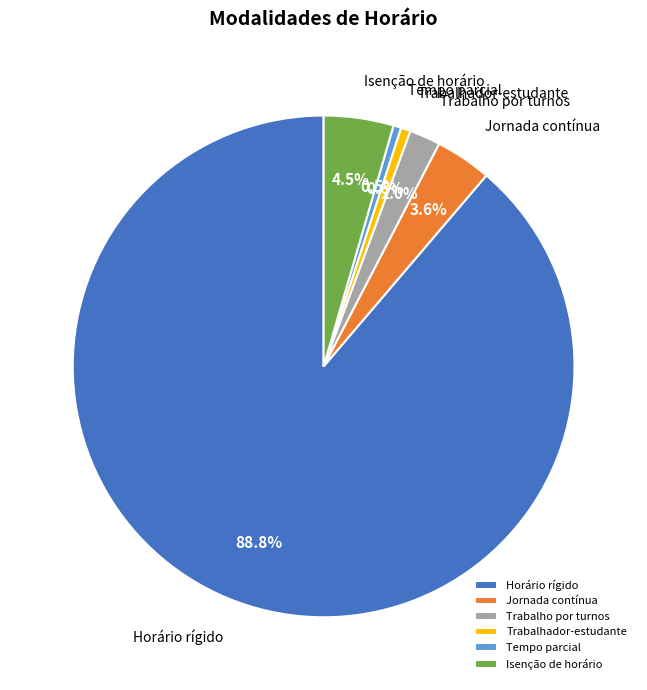

Which category has the biggest portion of the pie?

Horário rígido